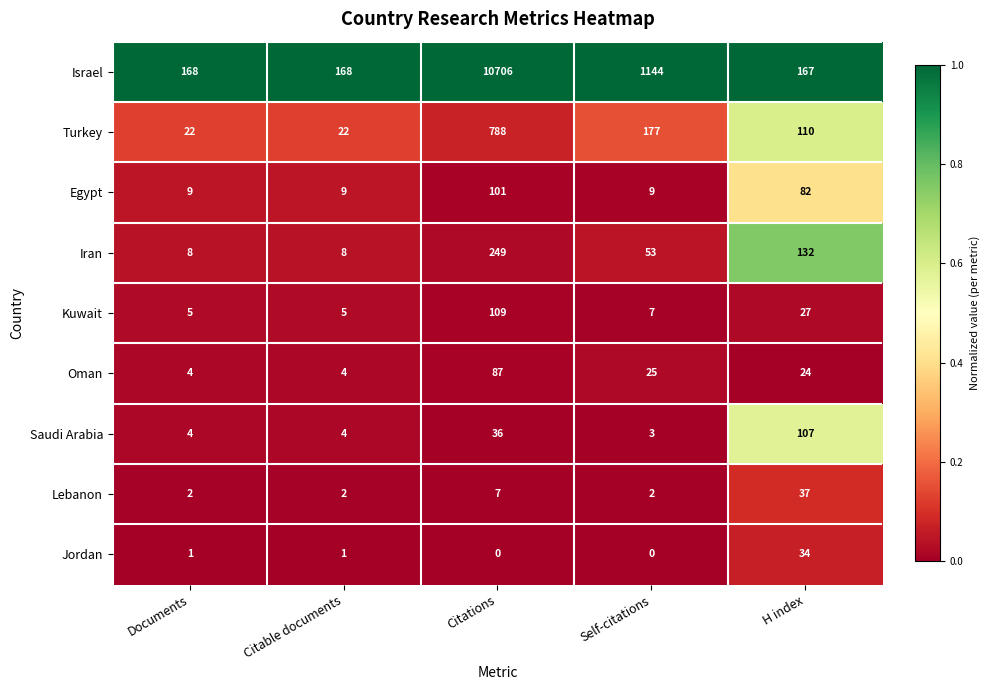

What is the total value across all series at Self-citations?

1420